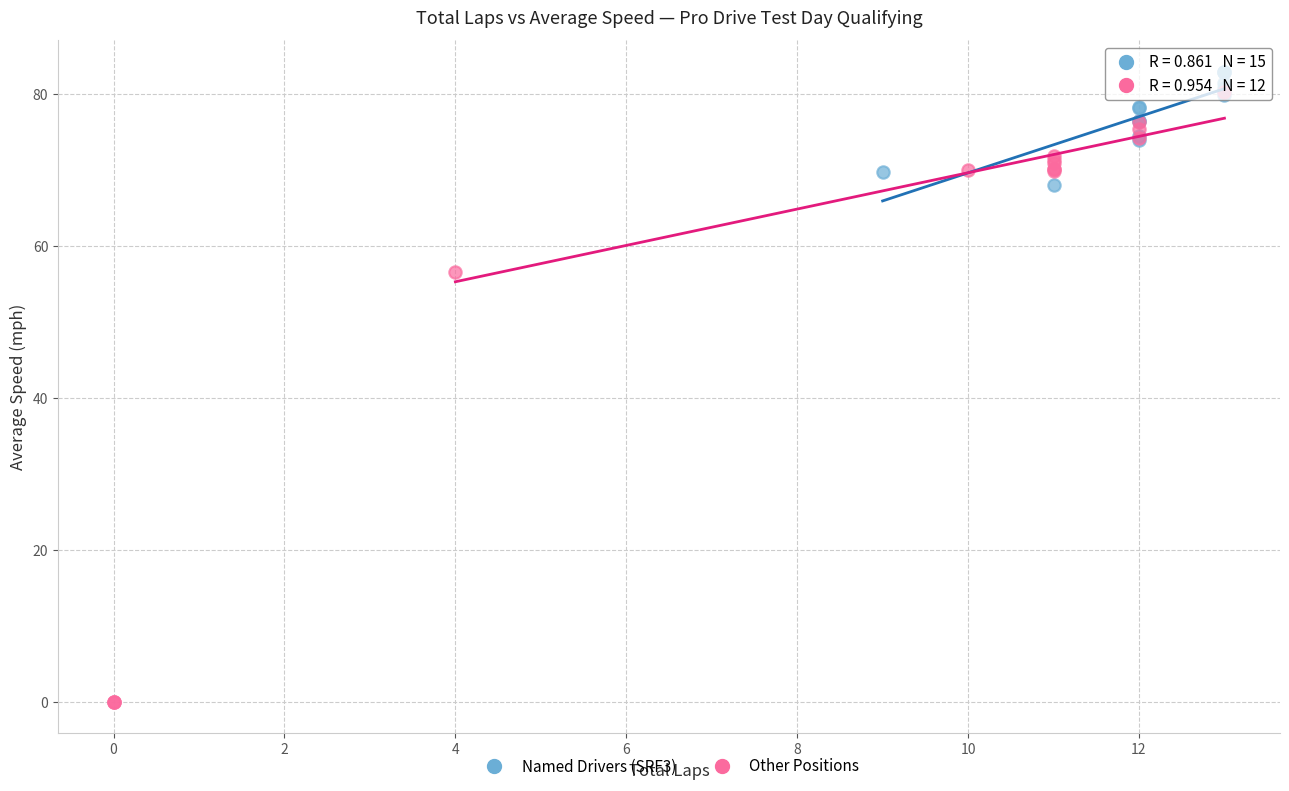

Which series has the largest Y range (max minus min)?

Other Positions